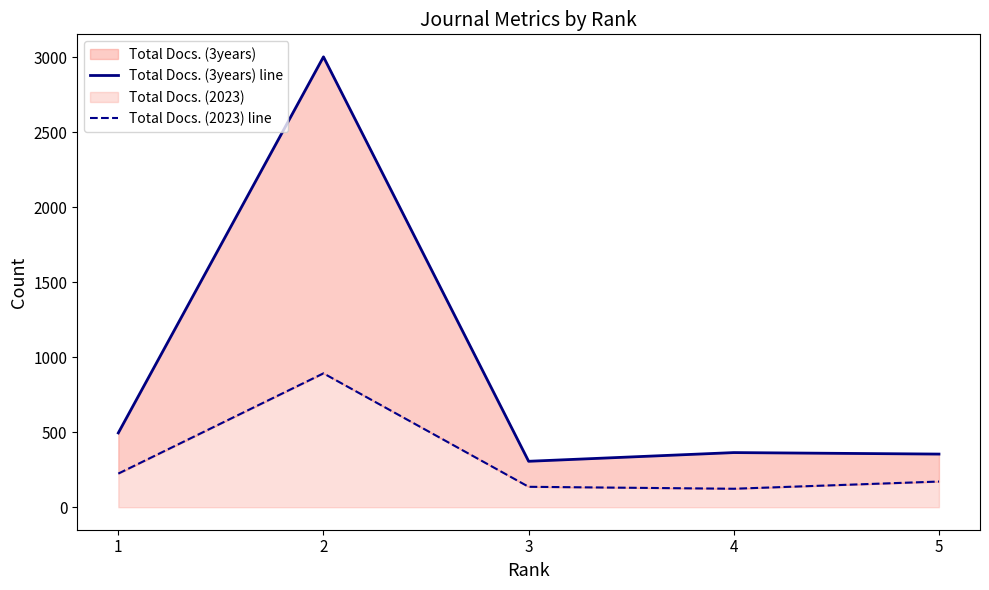

What is the difference between the maximum and minimum values in the Total Docs. (2023) line series?

769